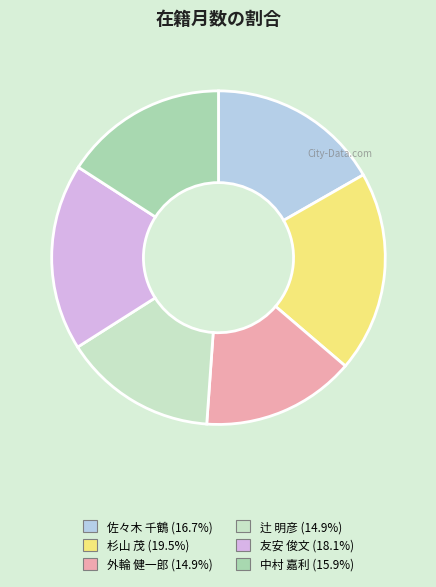

What is the largest slice in the pie chart?

杉山 茂